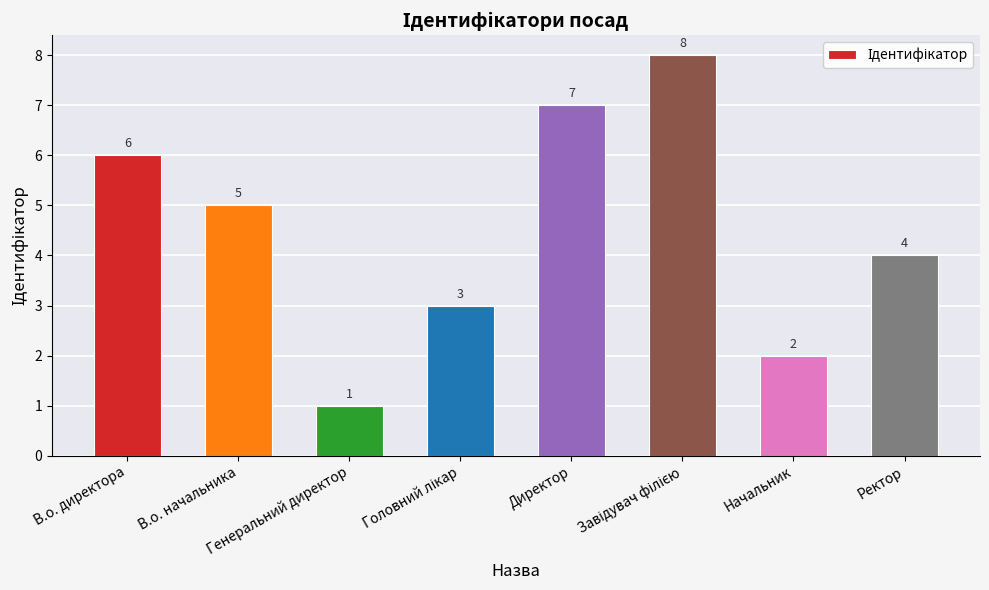

Are the bars horizontal?

No